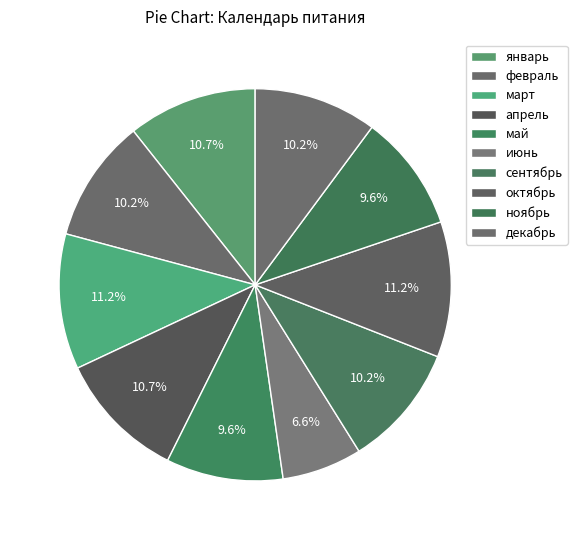

True or false: март accounts for 11% of the total.

True